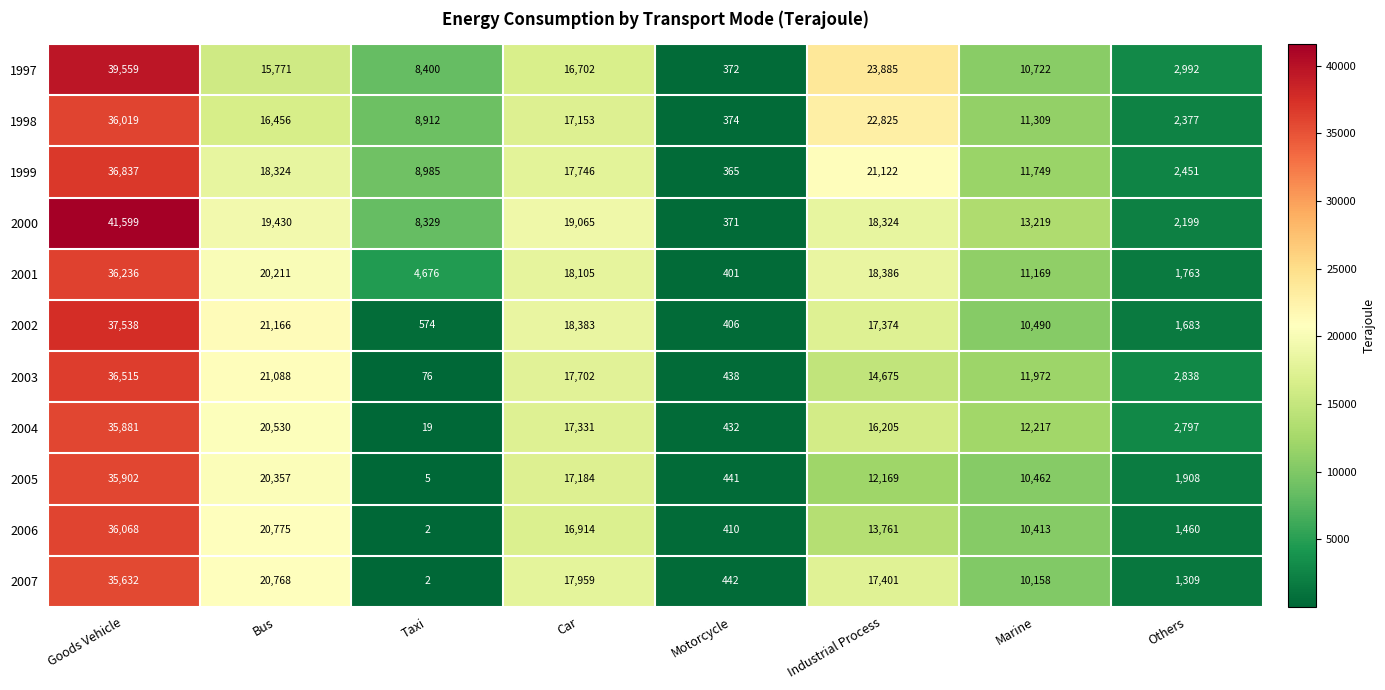

Between Goods Vehicle and Bus, which series saw the biggest shift?

1997